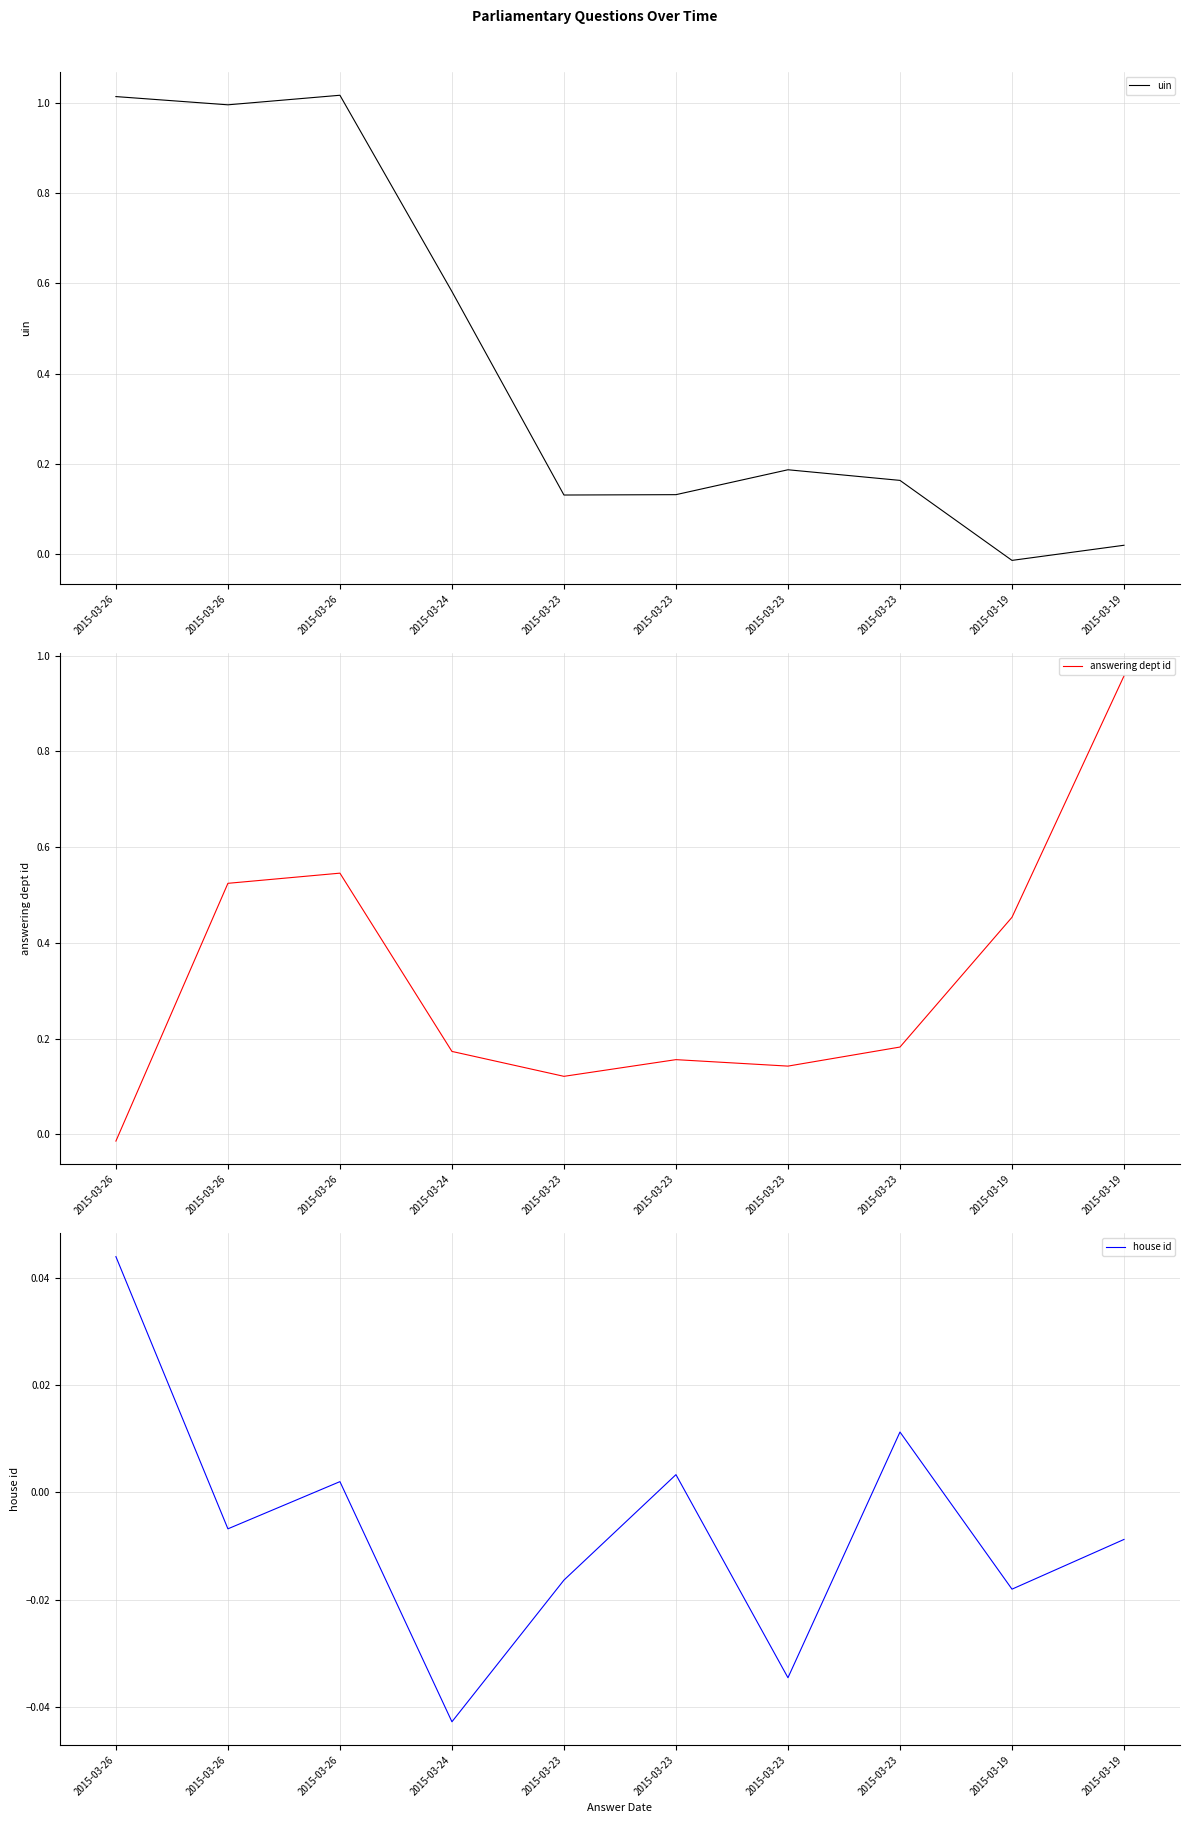

At which label does uin first exceed 0?

2015-03-26